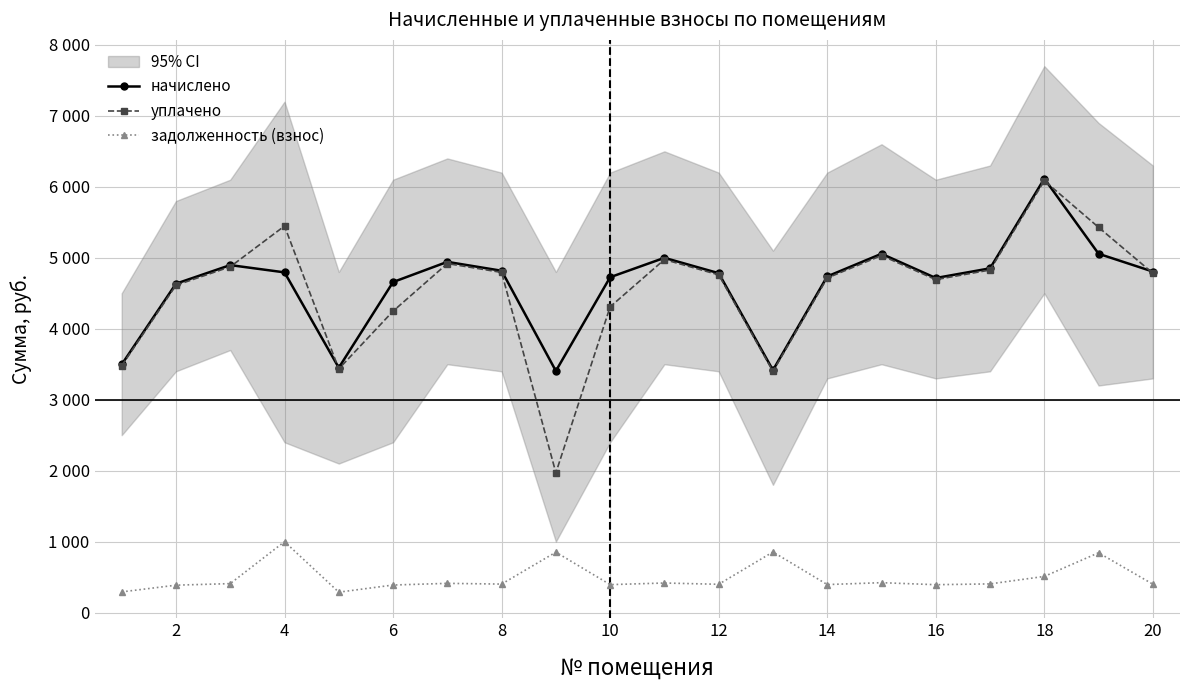

What is the highest value of the уплачено series?

6085.8